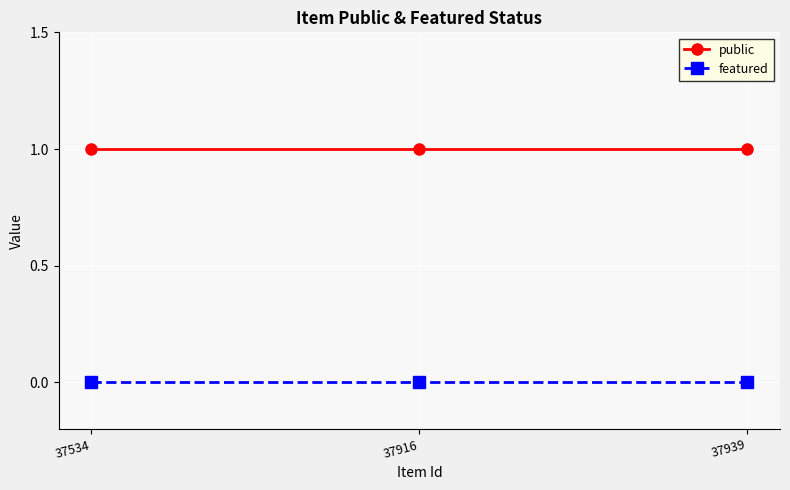

Which series has the largest total across all categories?

public